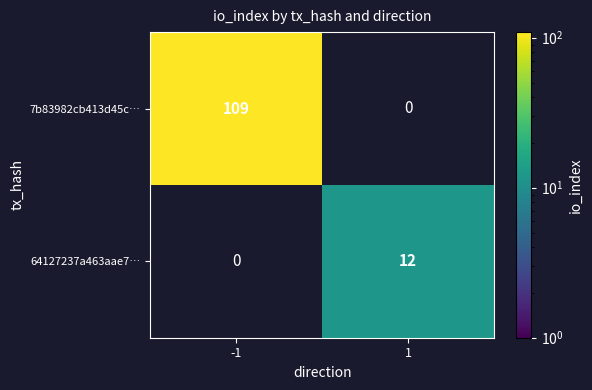

What is the approximate value of 64127237a463aae7… at 1, to the nearest 5?

10